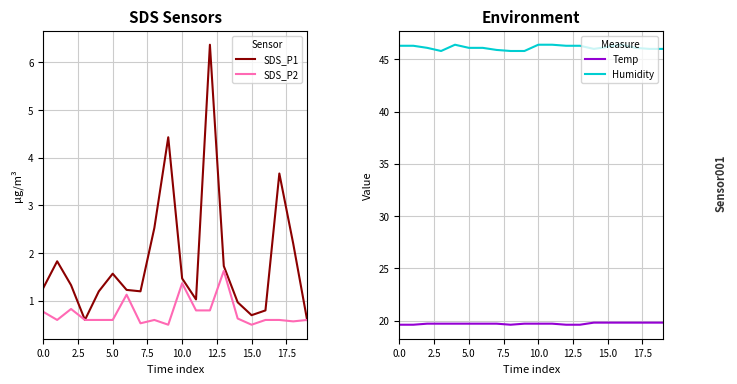

True or false: SDS_P2 has more than 2 points higher than both neighbors.

True